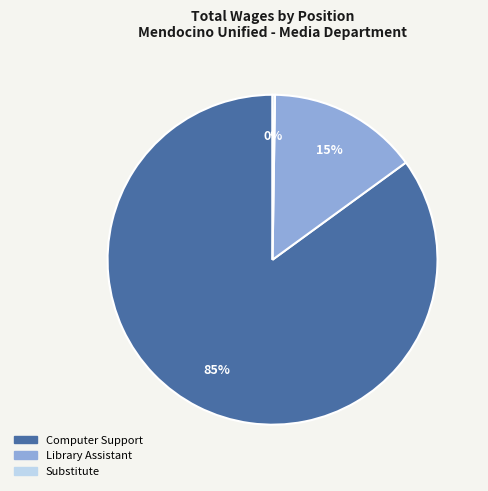

To the nearest percent, what portion does Computer Support represent?

85%